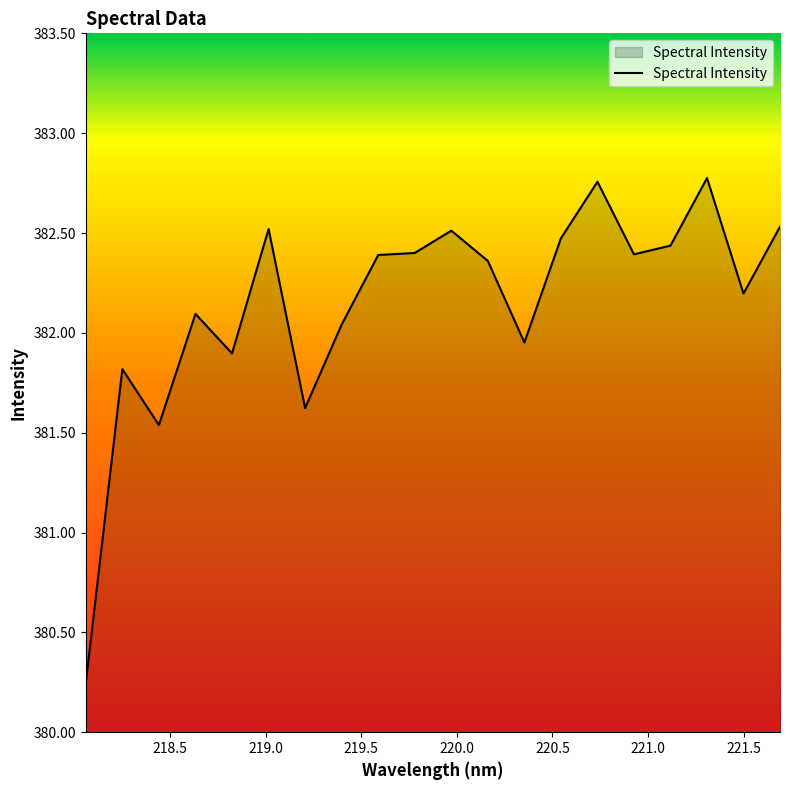

Does the chart have visible grid lines?

No